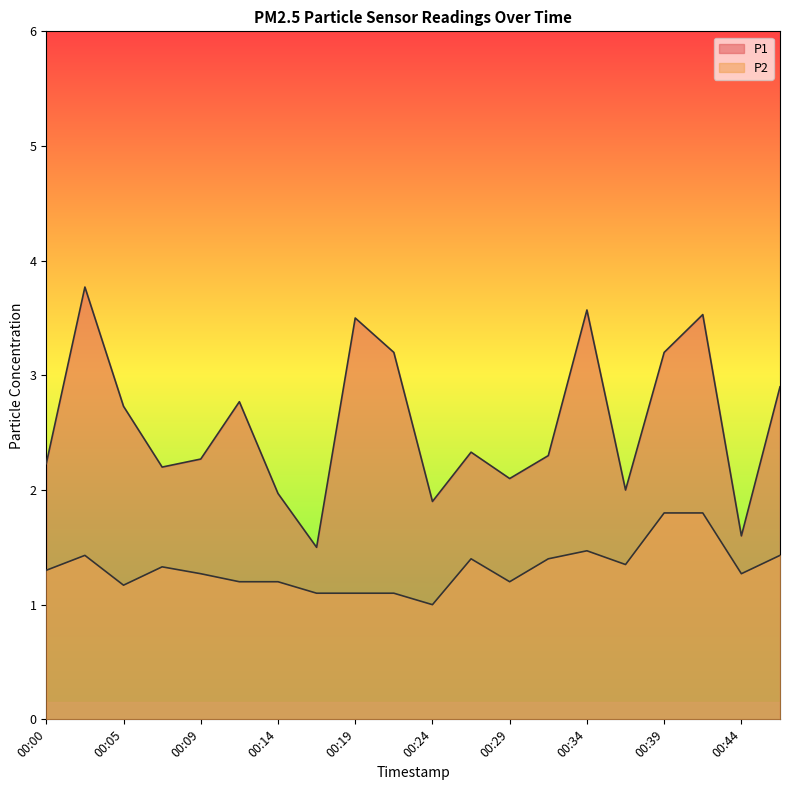

Where is P1 nearest to the value 2?

00:37